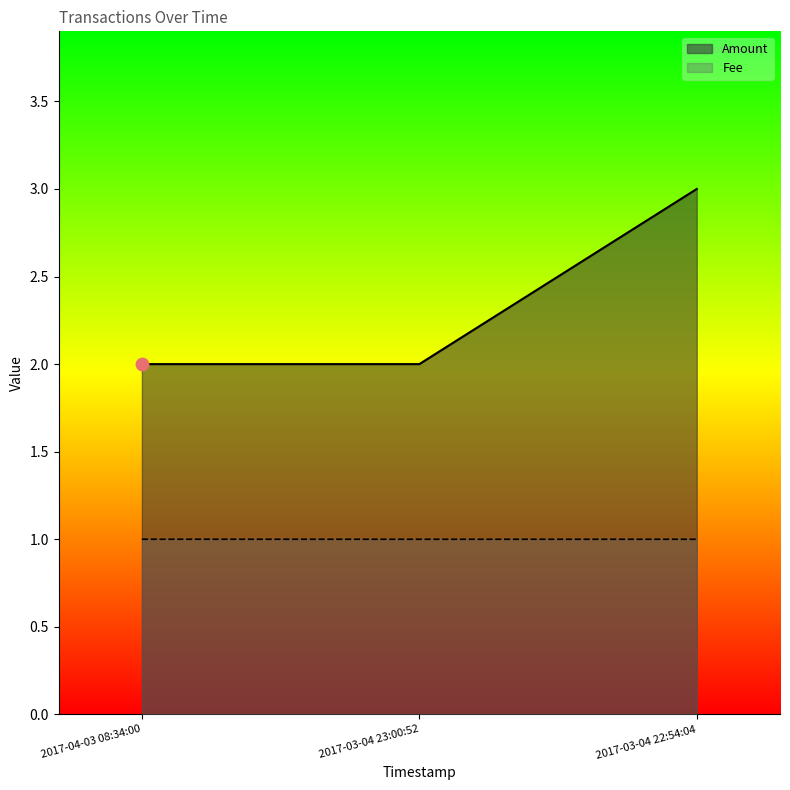

Which series reaches the maximum Y coordinate?

Amount